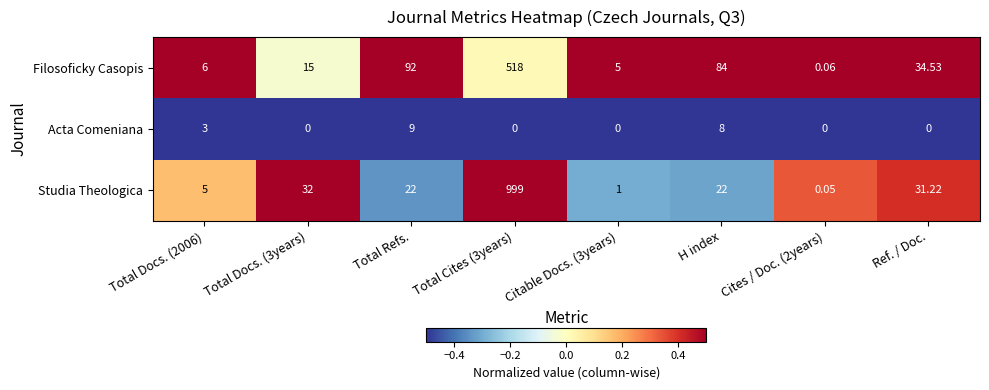

Which series has the widest spread of values?

Studia Theologica